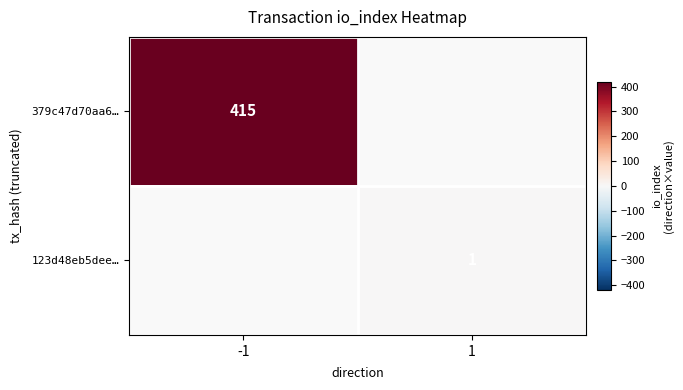

Count the number of data series in this chart.

2